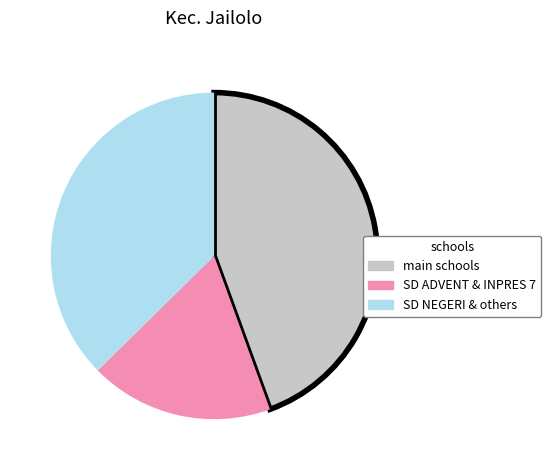

Does any single category account for the majority?

No